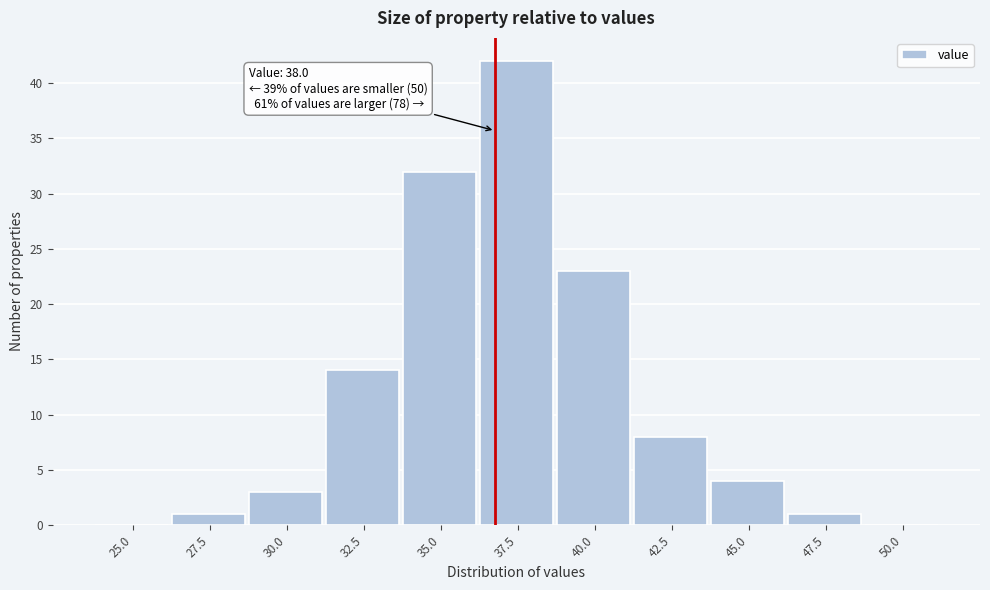

Reading right to left, list all the values displayed in this chart.

50.0=0	47.5=1	45.0=4	42.5=8	40.0=23	37.5=42	35.0=32	32.5=14	30.0=3	27.5=1	25.0=0